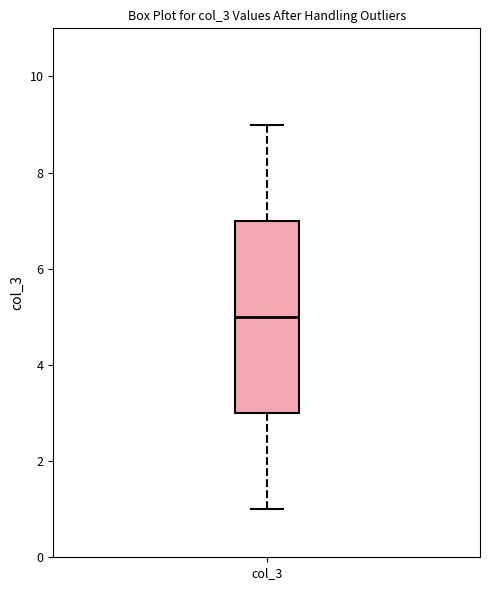

Transcribe this box plot: give where the median line is, the range the box spans, and where the two whiskers end, as read against the y-axis. The values are not printed on the chart, so give them approximately, as read against the axis.

median 5, box 3 to 7, whiskers 1 to 9